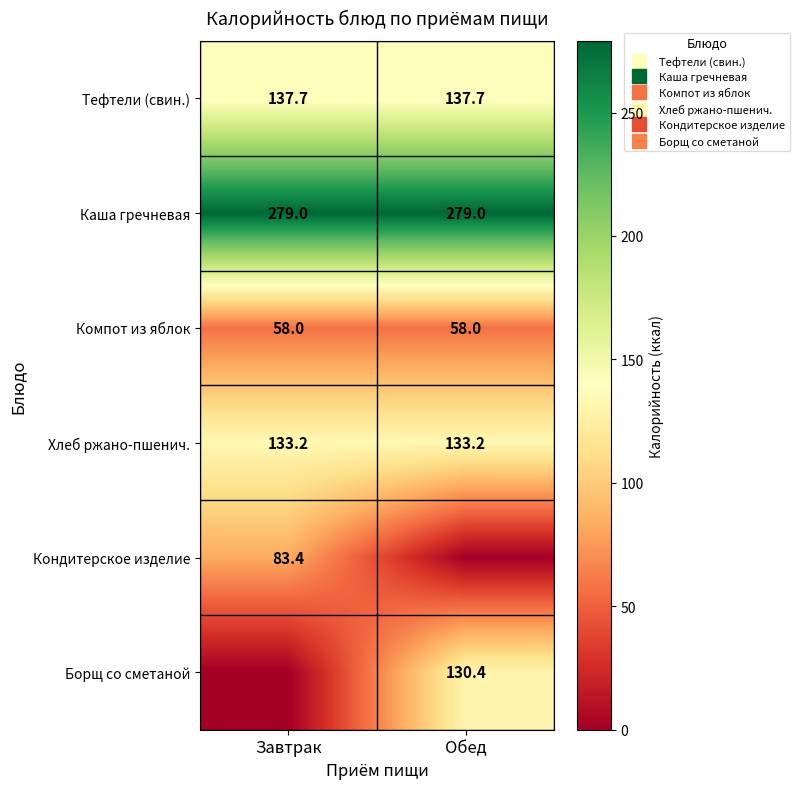

Is the value of Каша гречневая at Обед greater than the value of Кондитерское изделие at Завтрак?

Yes